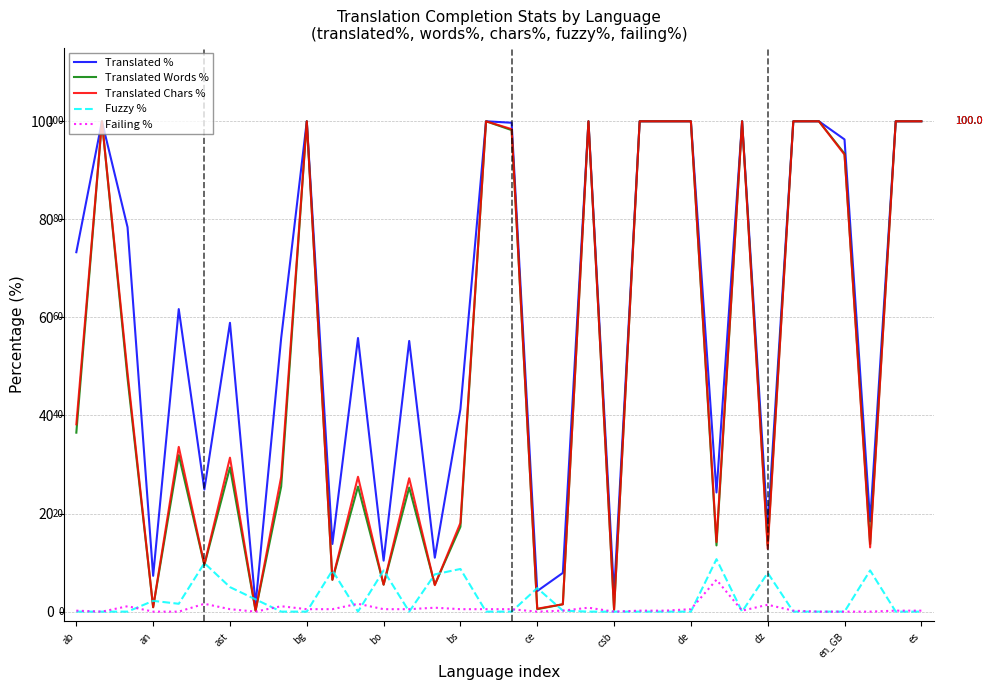

Which series has the largest total across all categories?

Translated %